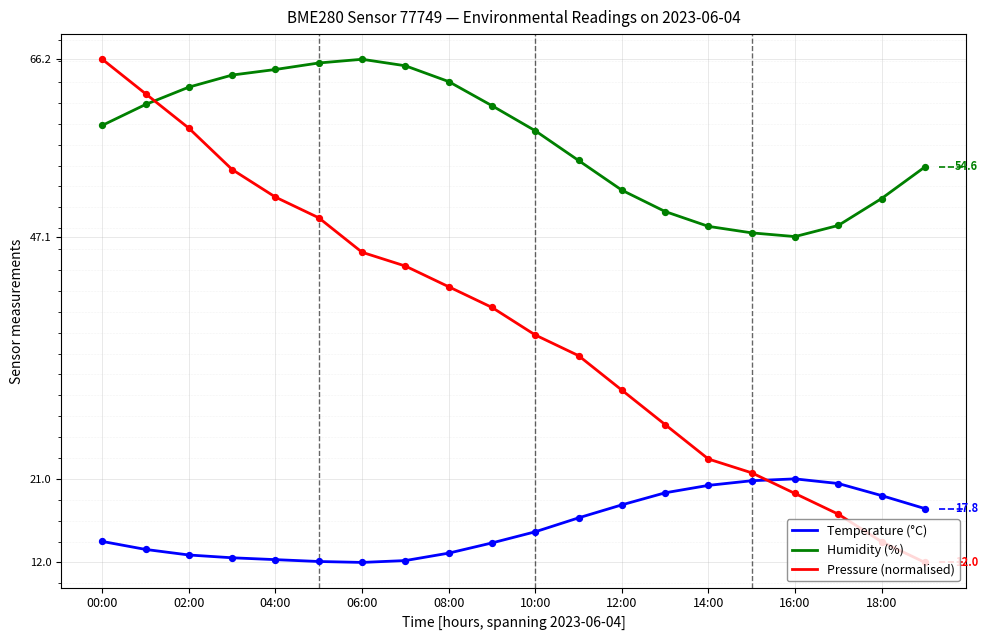

Which series has the largest total across all categories?

Humidity (%)